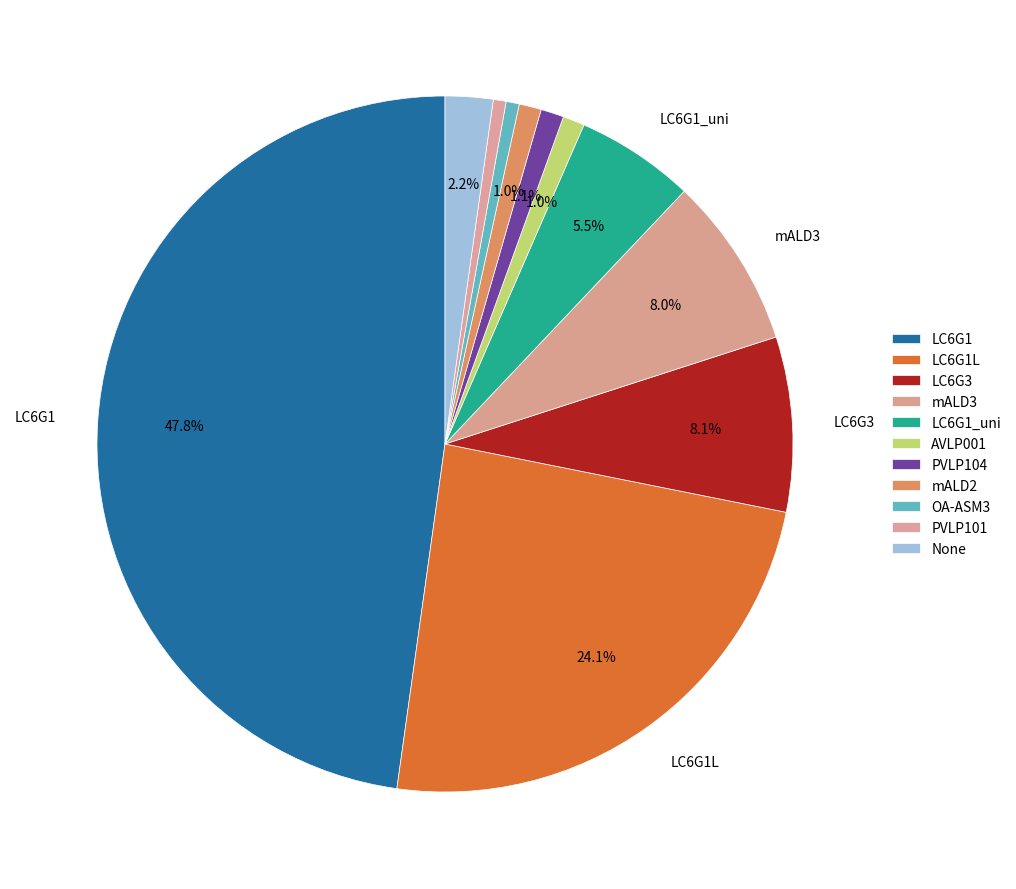

Is it true that OA-ASM3 is 1% of the pie?

True